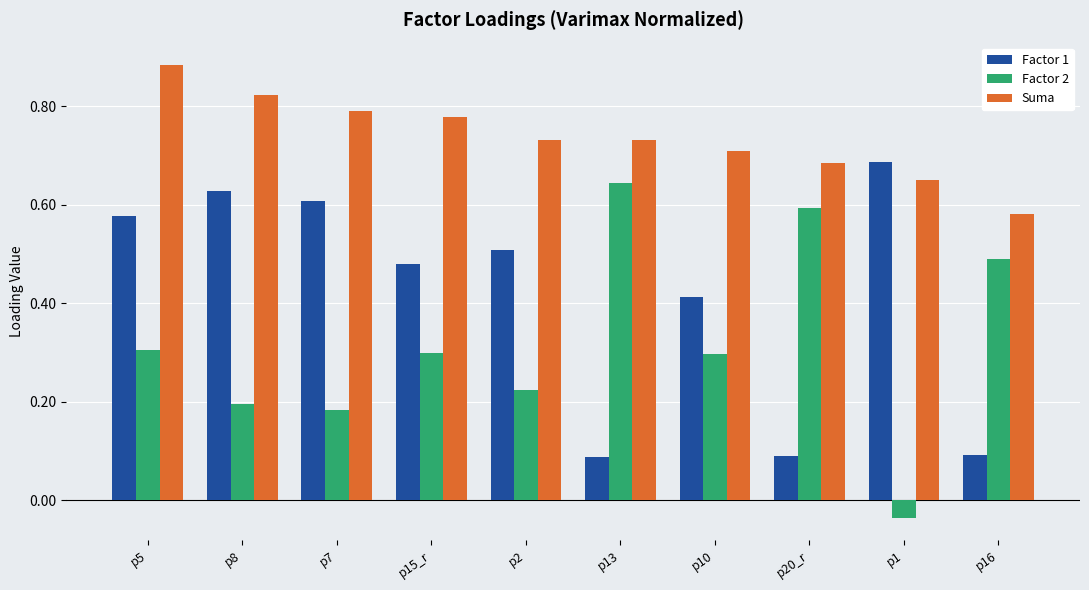

Between p2 and p1, which series saw the biggest shift?

Factor 2